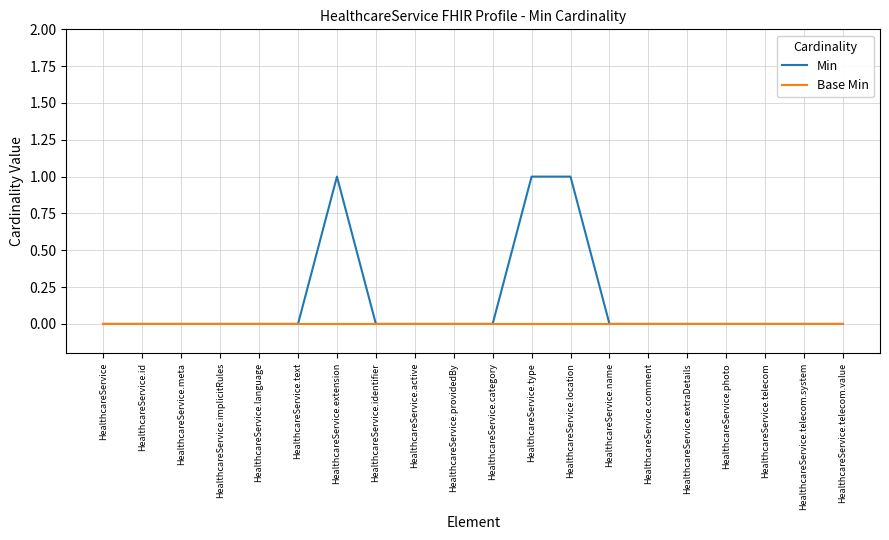

List the series in order of their peak value, highest first.

Min, Base Min